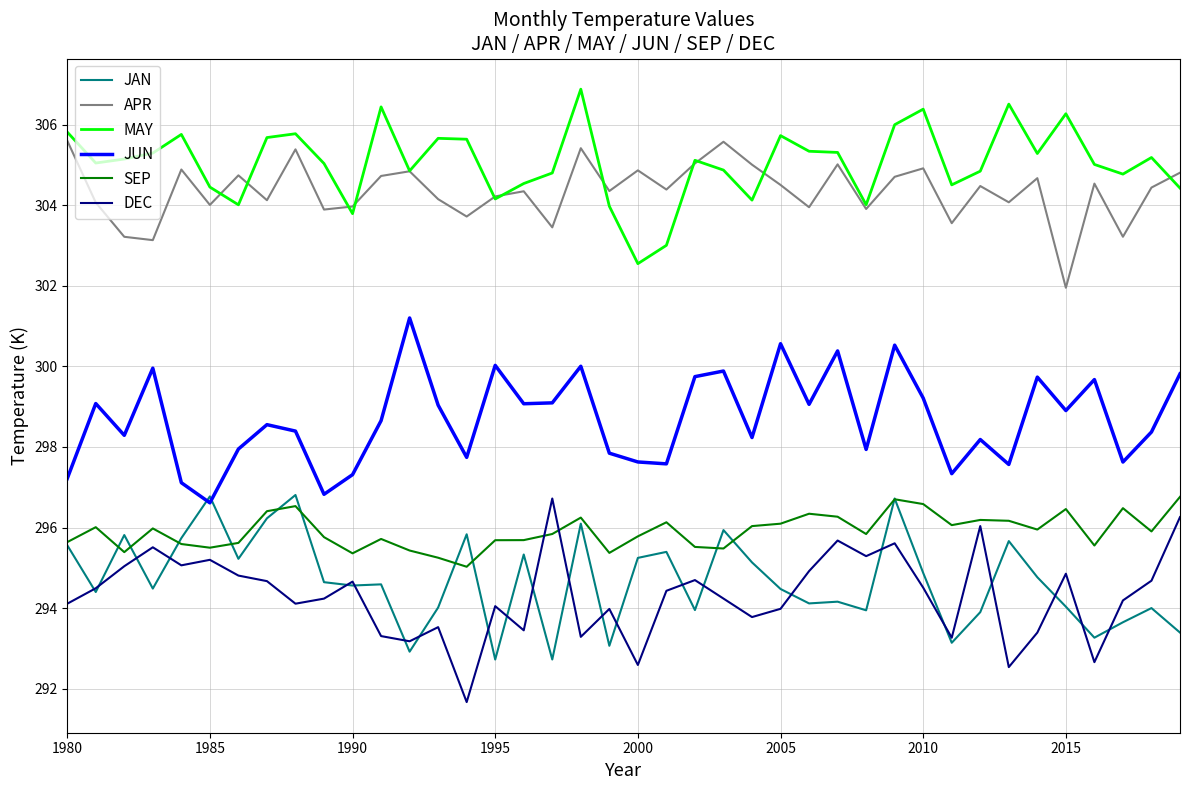

Which series has the largest total across all categories?

MAY